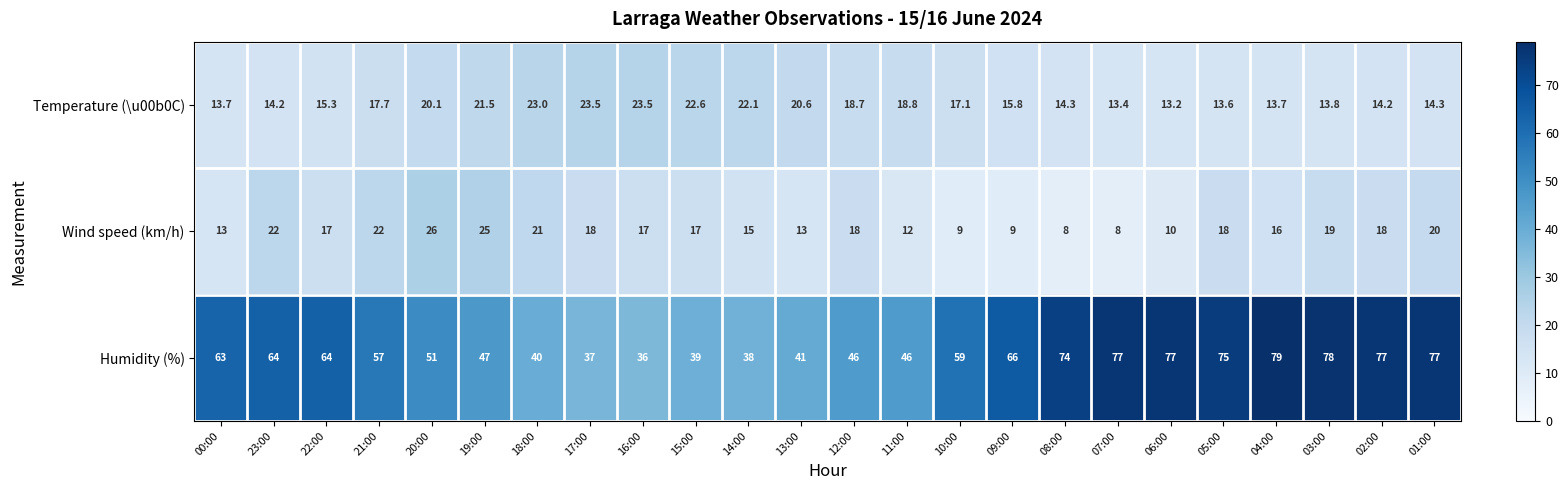

At which label is Temperature (\u00b0C) closest to 18?

21:00